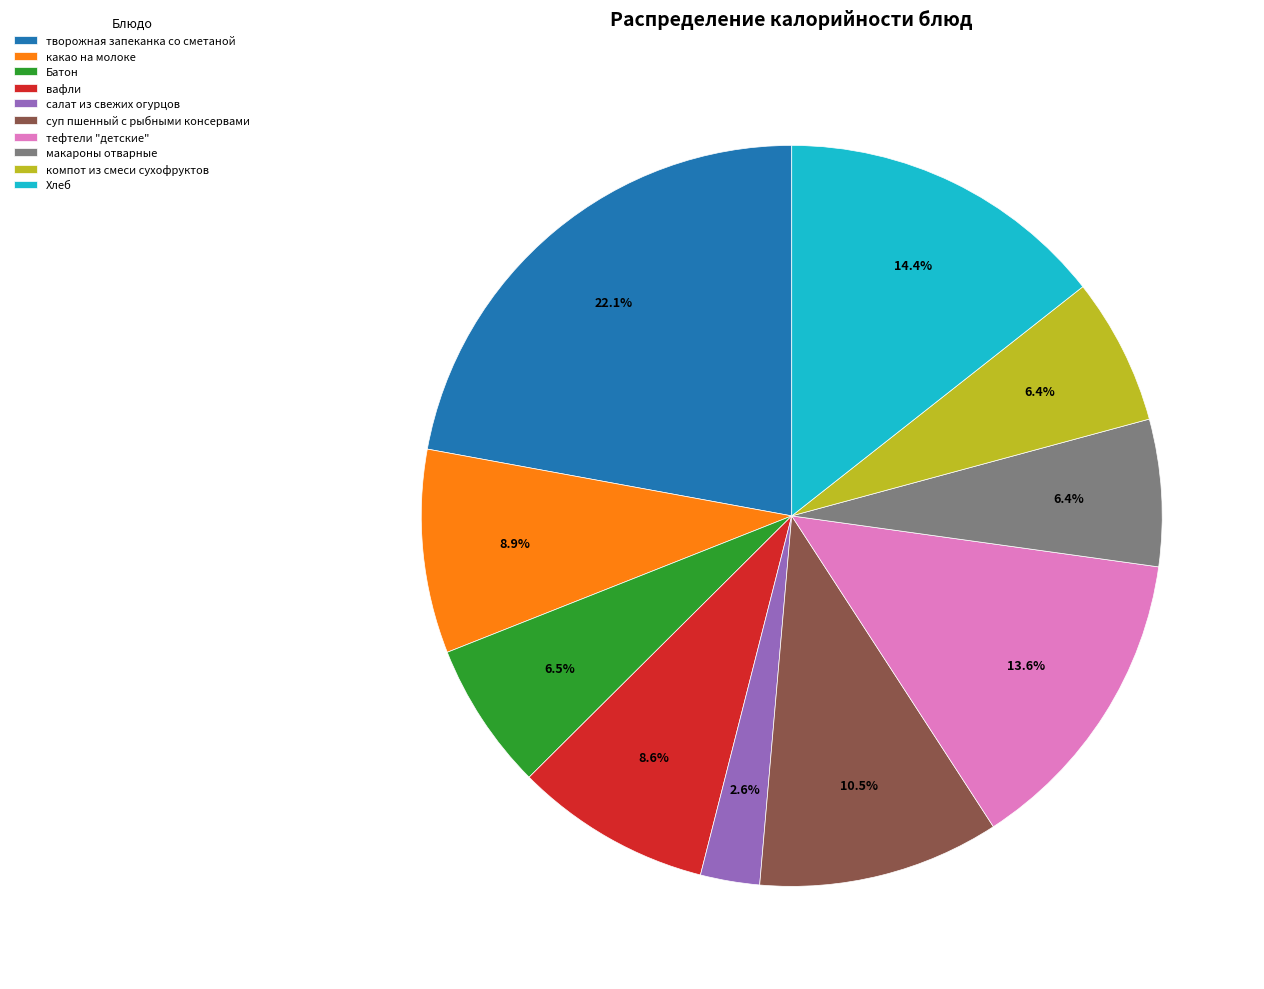

Is it true that тефтели "детские" is 14% of the pie?

True